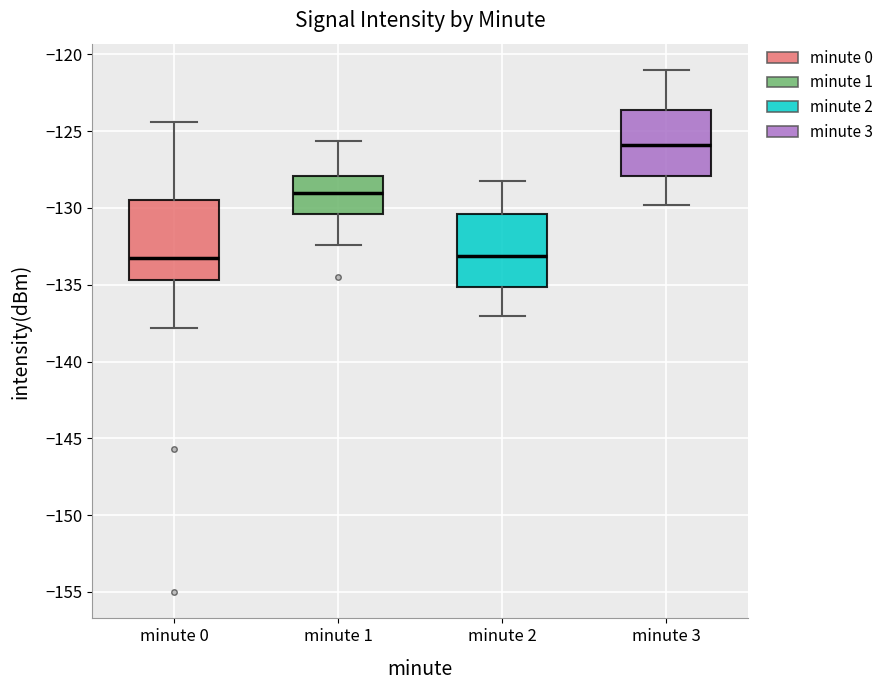

Where is the upper edge of the box for minute 1 on the y-axis? The values are not printed on the chart, so give them approximately, as read against the axis.

-128.0